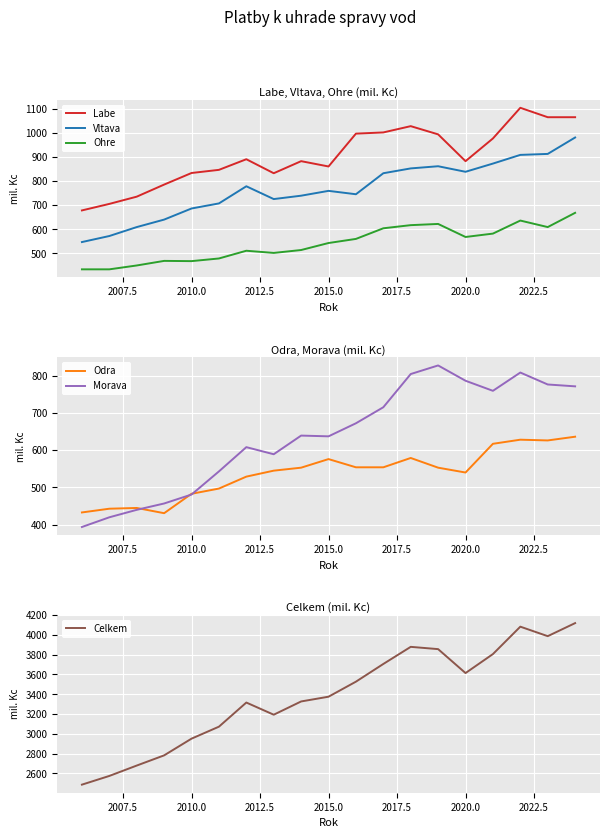

True or false: Labe and Vltava intersect in this chart.

False